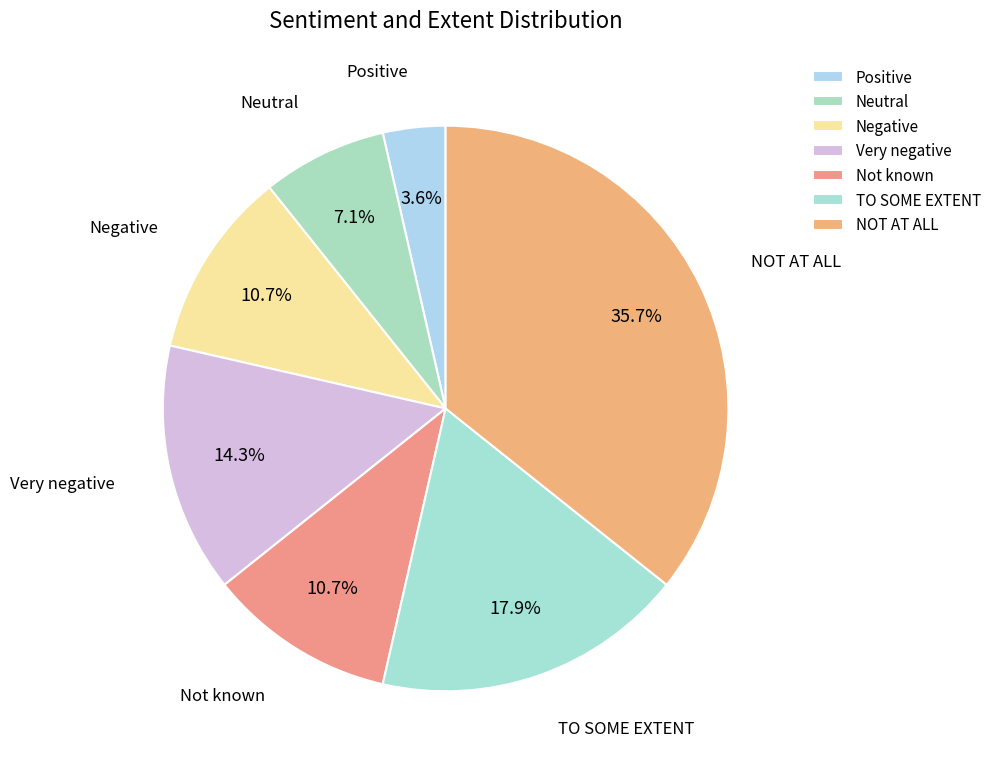

How many segments does this pie chart have?

7